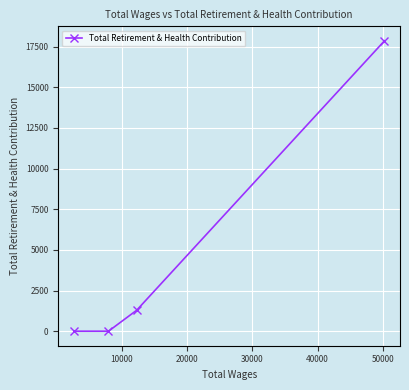

What is the greatest value displayed?

17860